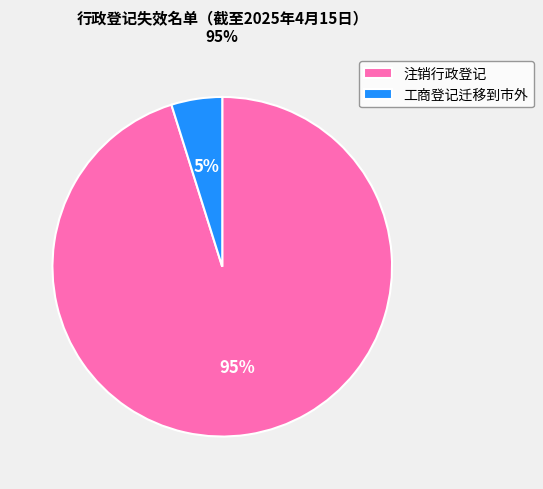

Is the sum of 注销行政登记 and 工商登记迁移到市外 greater than half?

Yes